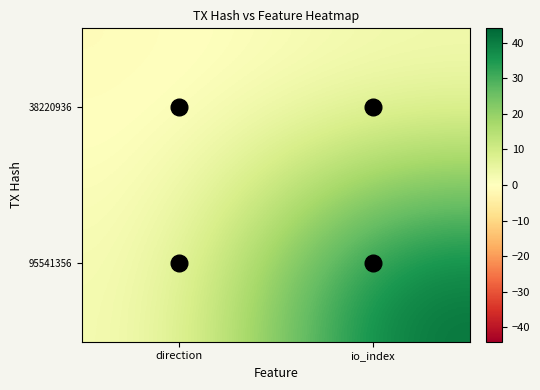

At which label does 95541356 reach its peak?

io_index